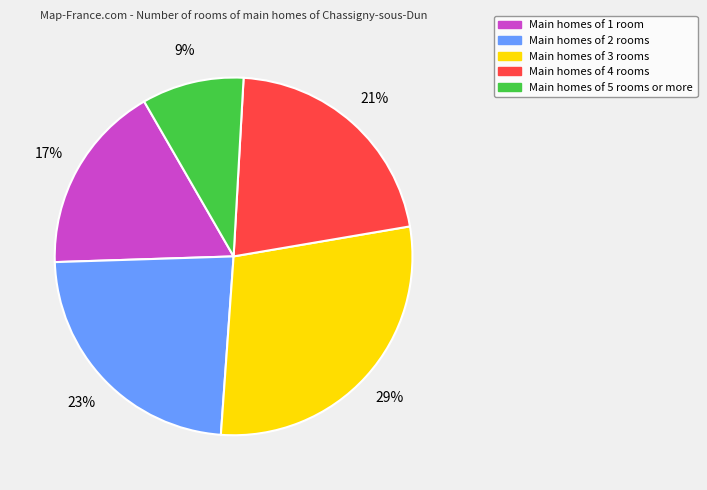

Which slice is the smallest?

Main homes of 5 rooms or more